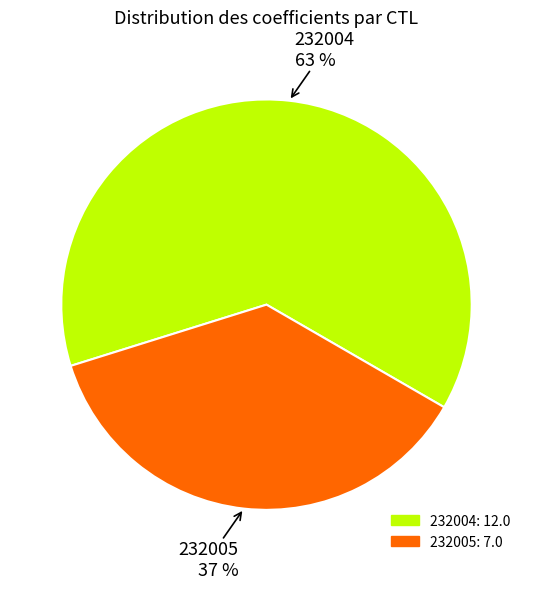

Which category has the smallest portion of the pie?

232005